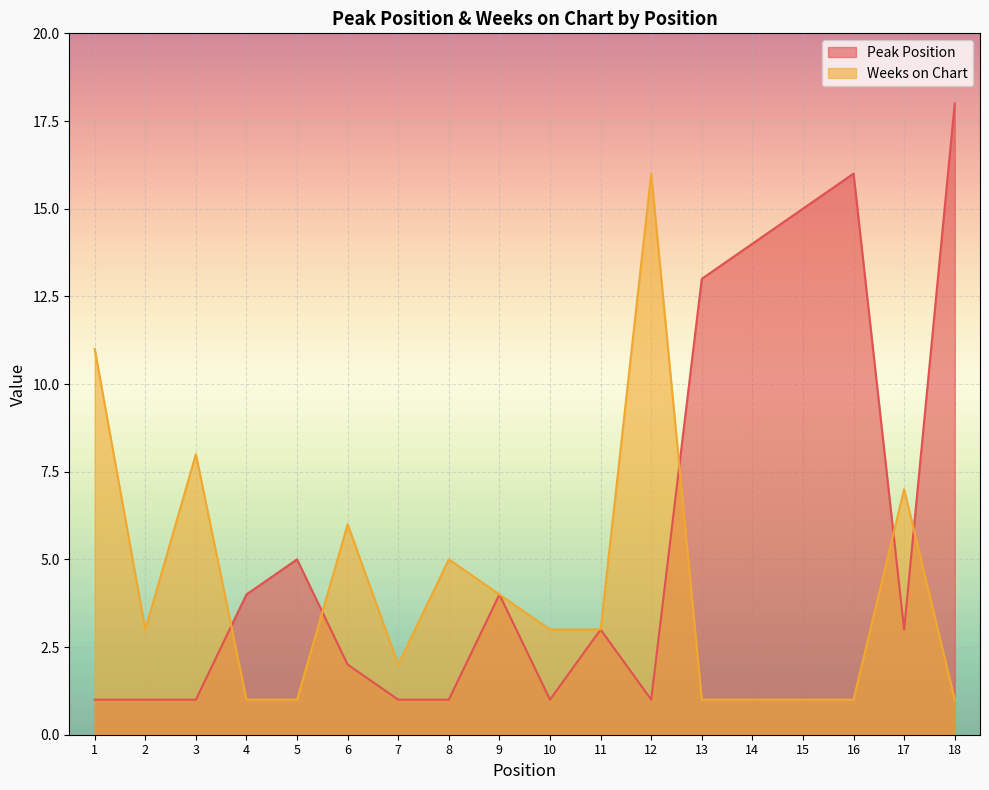

What is the maximum value for Weeks on Chart?

16